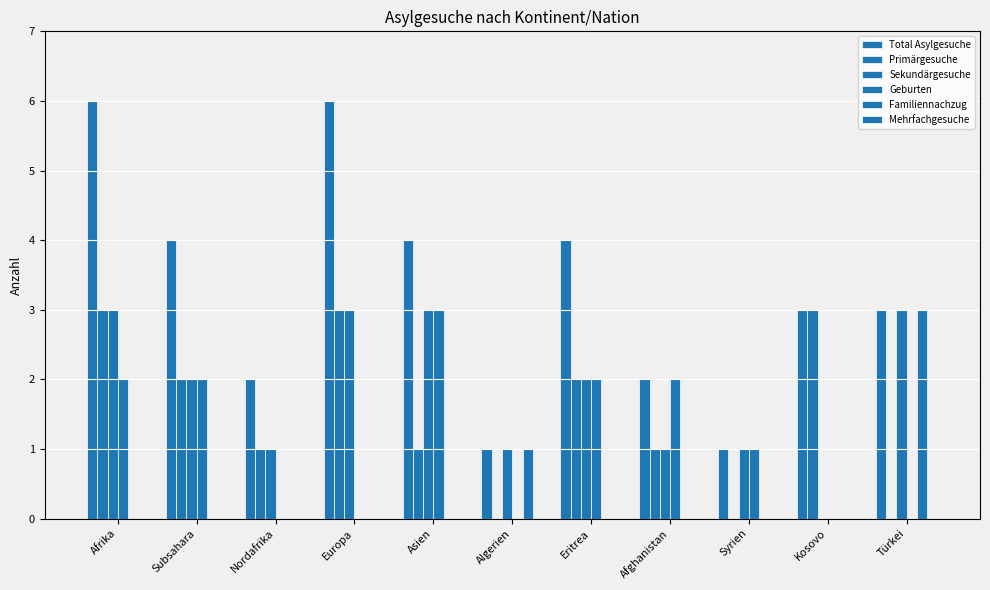

At how many categories does at least one series exceed 2?

7